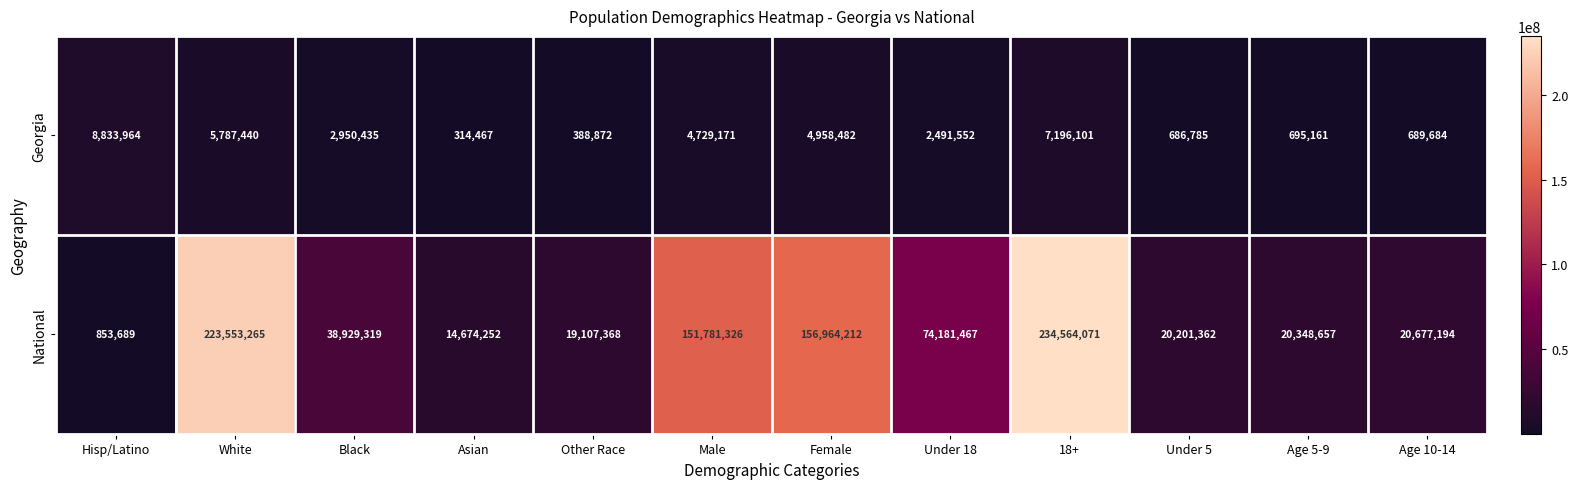

At how many categories does at least one series exceed 65201857?

5